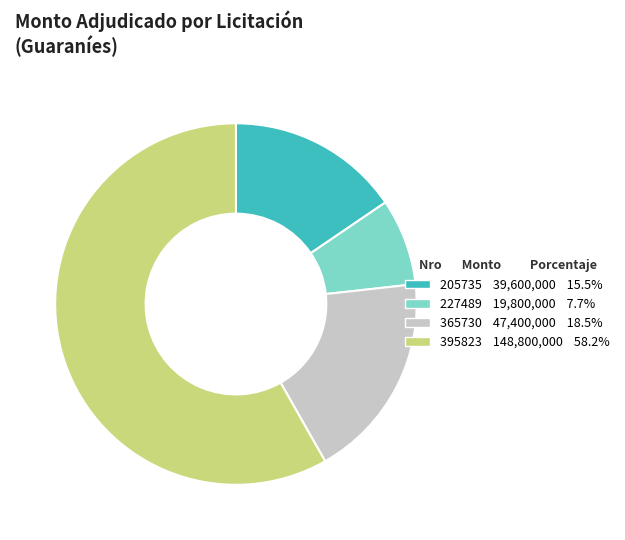

Count the number of slices in the pie.

4